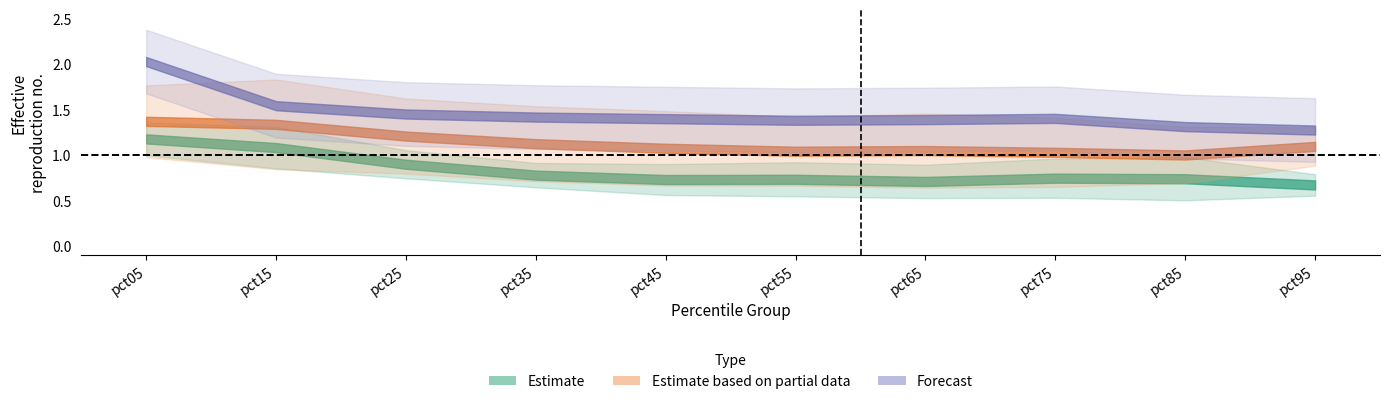

Does the chart have visible grid lines?

No